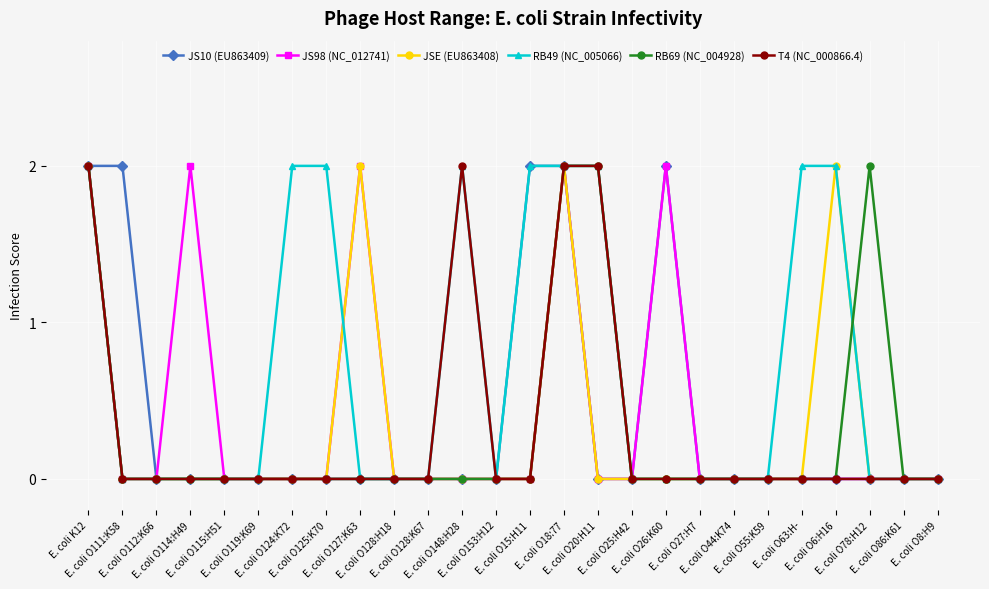

True or false: JS98 (NC_012741) has more than 0 interior local peaks.

True